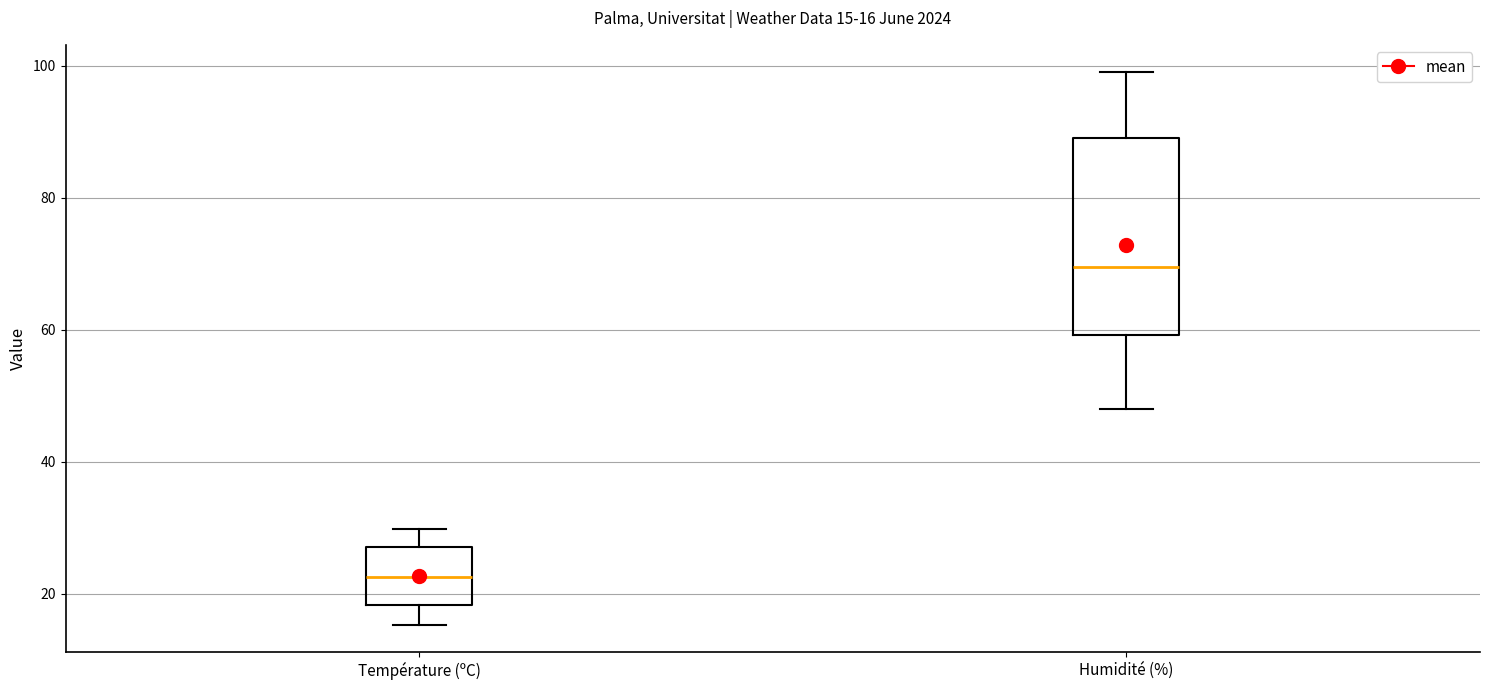

Which box has the highest median line?

Humidité (%)